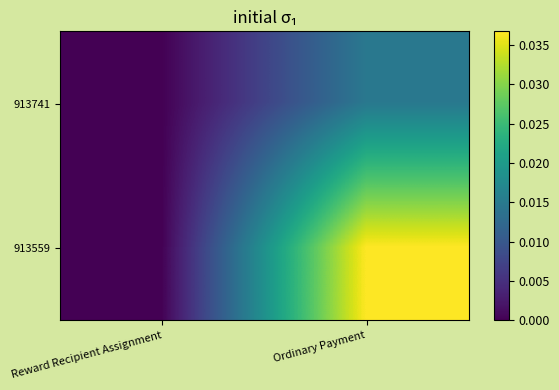

Which category has the lowest value across all series?

Reward Recipient Assignment